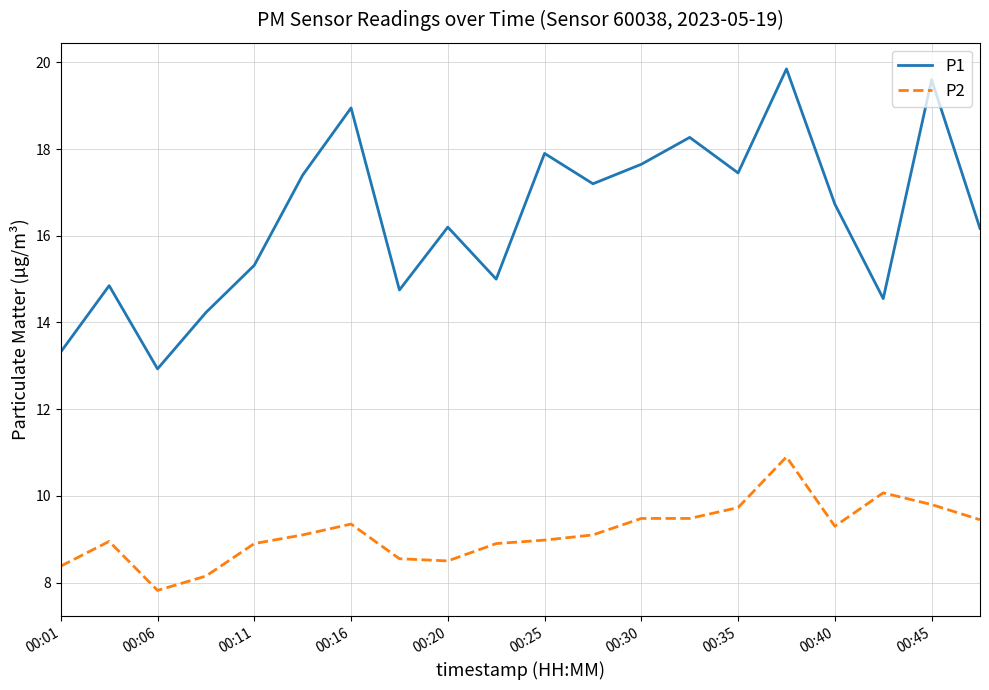

Does the chart display data point markers on the line(s)?

No